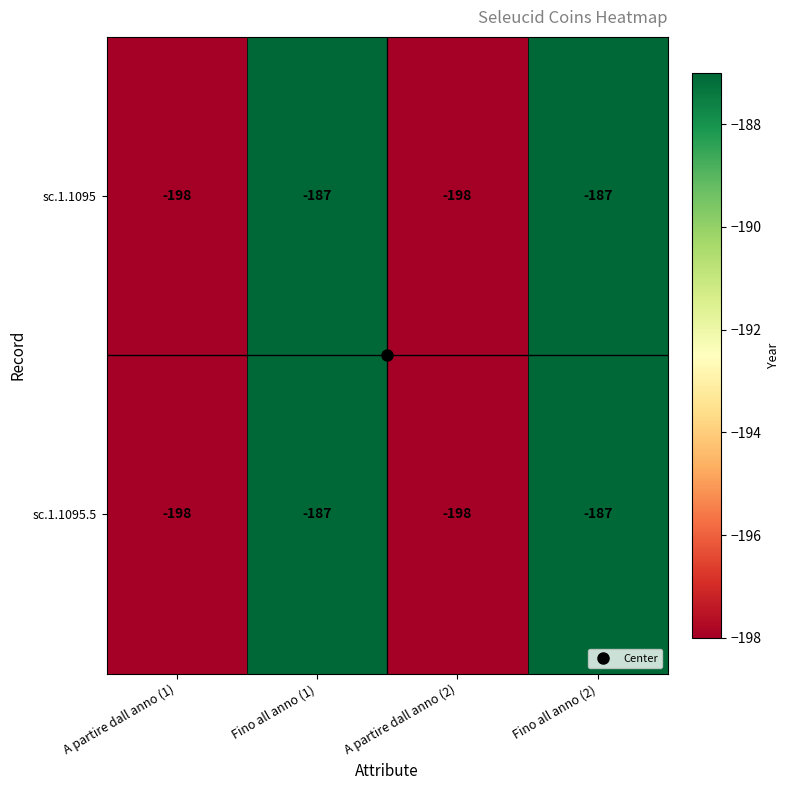

What is the sum of all sc.1.1095 values?

-770